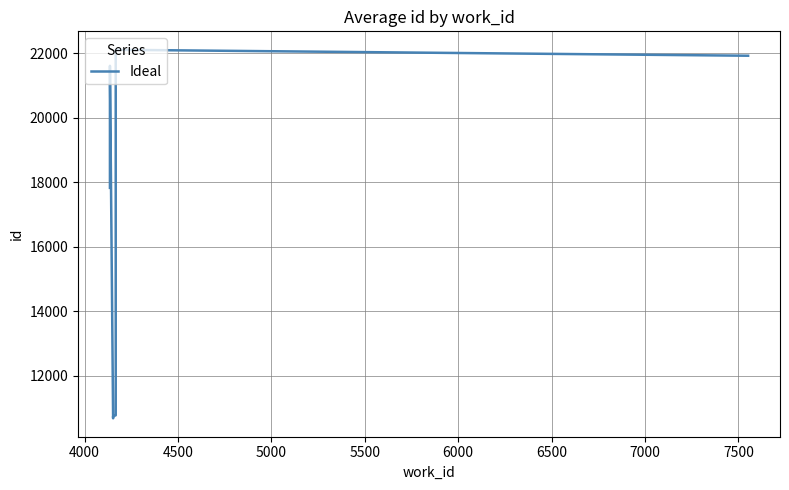

What is the value of the 9th point from the left?

22111